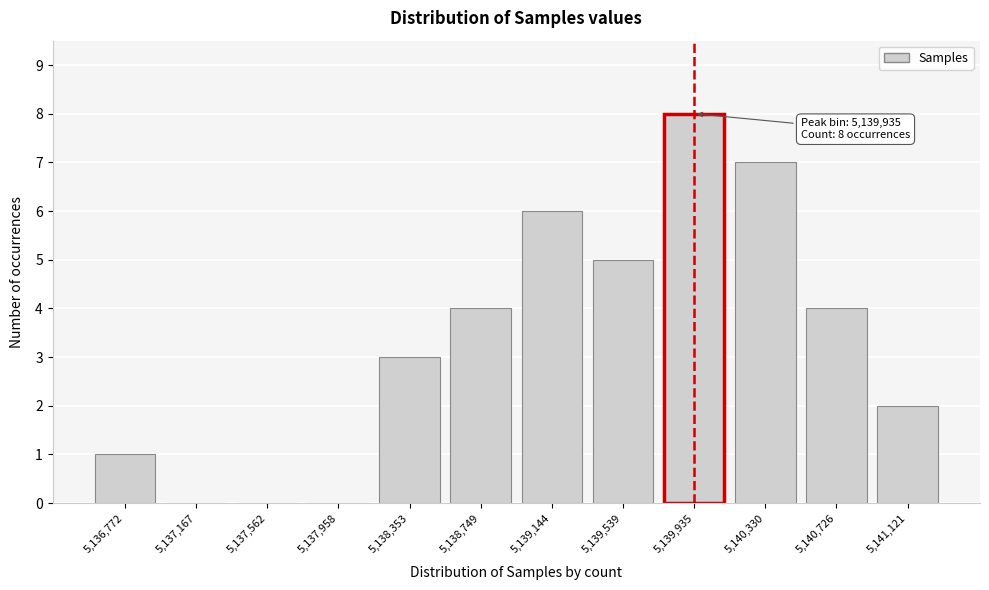

Reading left to right, what are all the values shown in this chart?

5,136,772=1	5,137,167=0	5,137,562=0	5,137,958=0	5,138,353=3	5,138,749=4	5,139,144=6	5,139,539=5	5,139,935=8	5,140,330=7	5,140,726=4	5,141,121=2